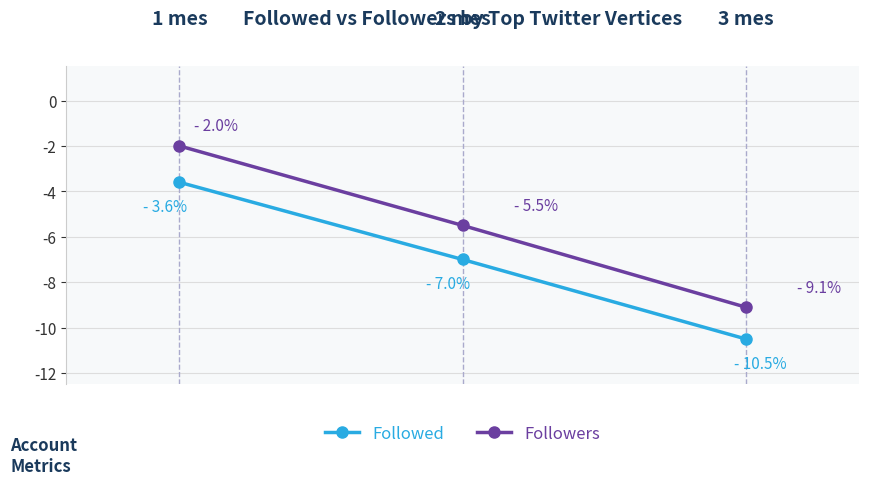

What is the highest value of the Followers series?

-2.0